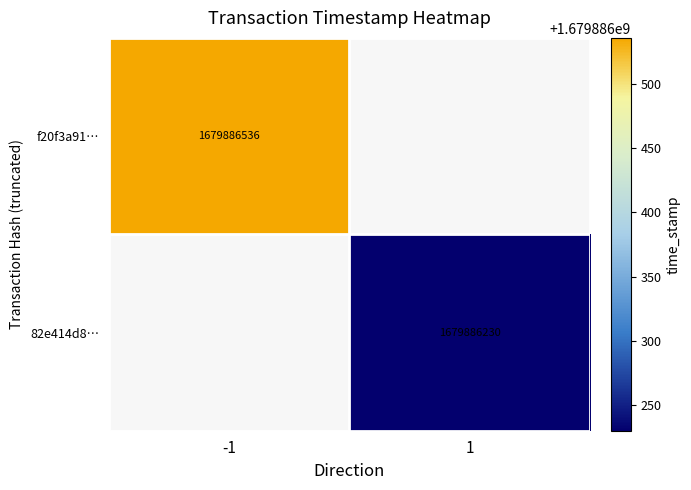

How many data points does each series have?

2